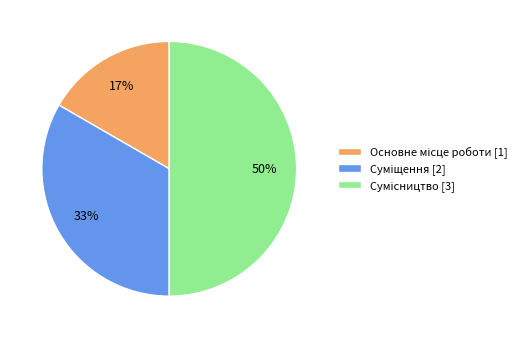

To the nearest percent, what is the average slice percentage?

33%